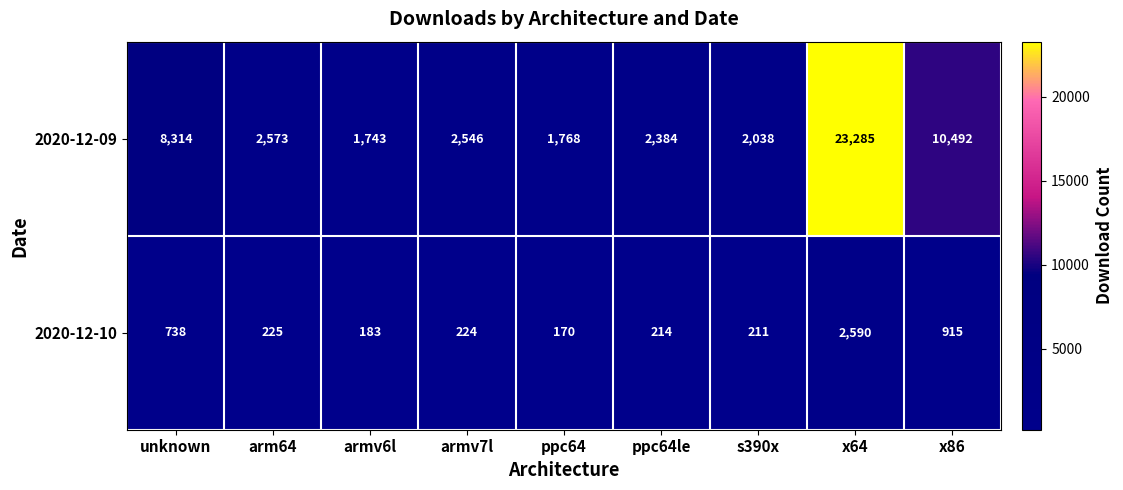

The 2020-12-09 series shows 2573 at arm64. True or false?

True